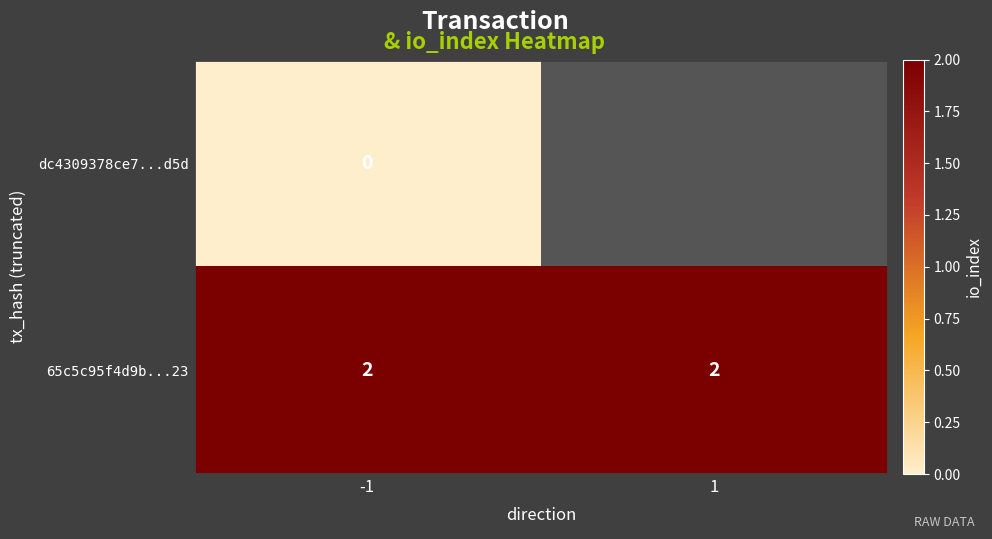

At -1, list the series in order from smallest to largest.

dc4309378ce7...d5d, 65c5c95f4d9b...23